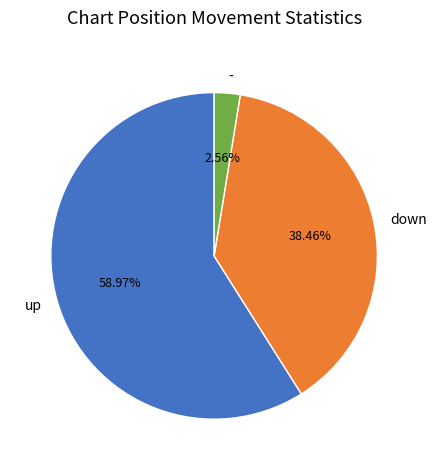

To the nearest percent, what percentage of the pie is -?

3%